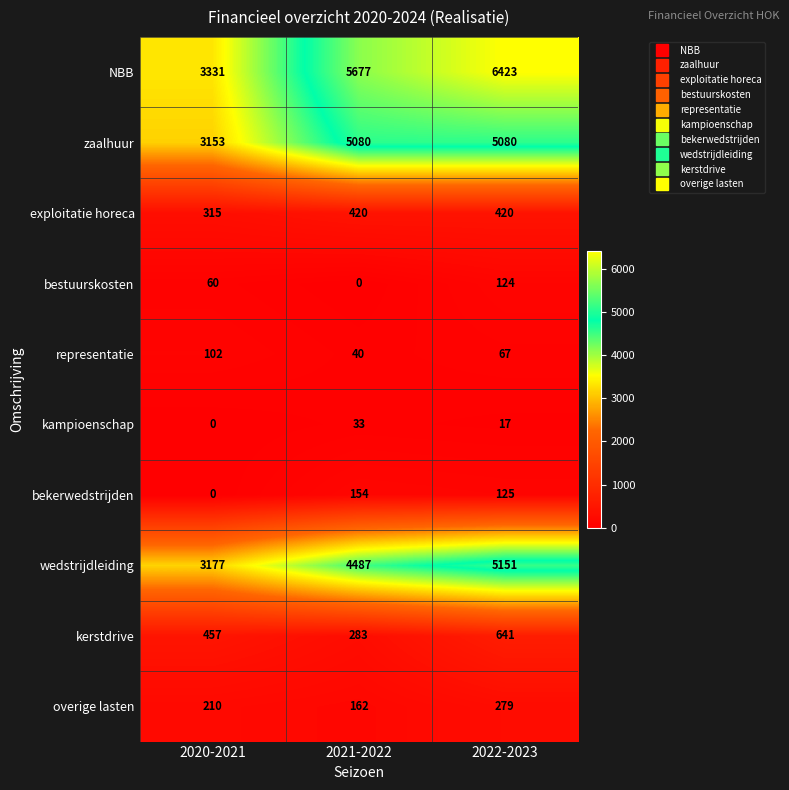

How many data points does each series have?

3